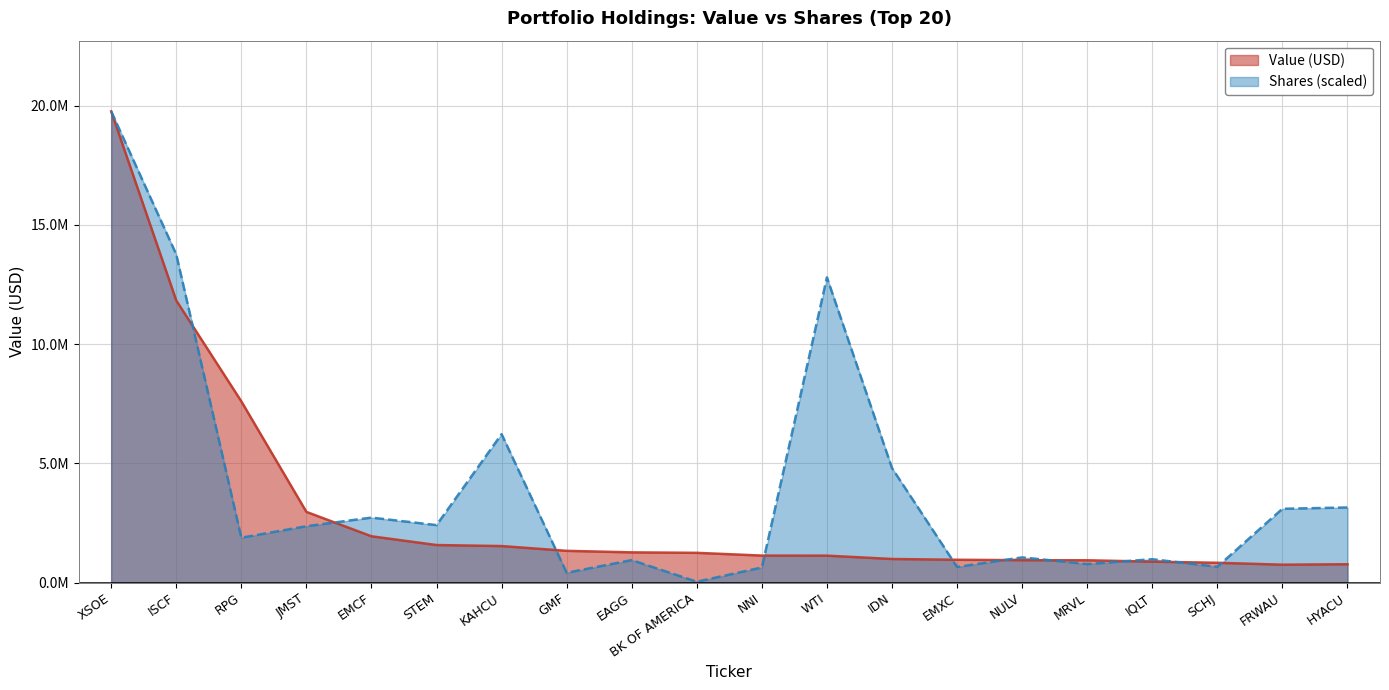

Rank the series at BK OF AMERICA from highest to lowest value.

Value (USD), Shares (scaled)